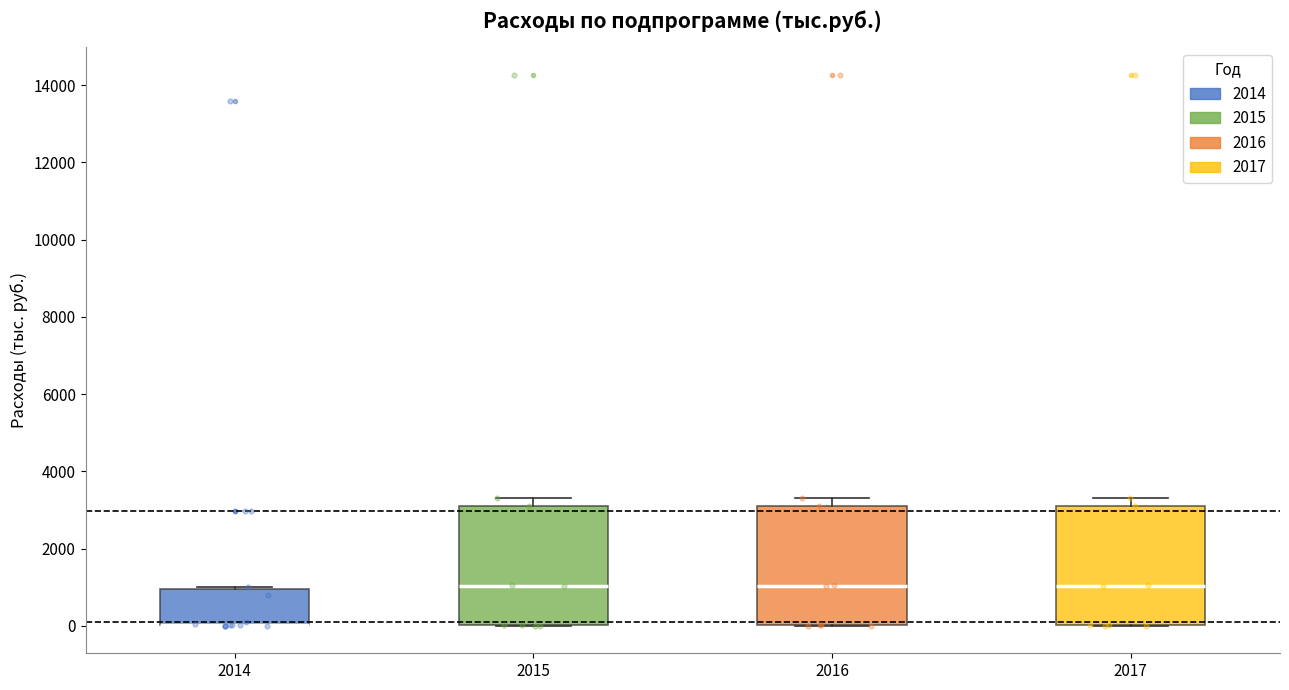

Reading left to right, transcribe this box plot: for each box, give where its median line is, the range the box spans, and where its two whiskers end, as read against the y-axis. The values are not printed on the chart, so give them approximately, as read against the axis.

2014: median 0 (drawn on the box's lower edge), box 0 to 1000, whiskers 0 to 1000
2015: median 1000, box 0 to 3000, whiskers 0 to 3400
2016: median 1000, box 0 to 3000, whiskers 0 to 3400
2017: median 1000, box 0 to 3000, whiskers 0 to 3400